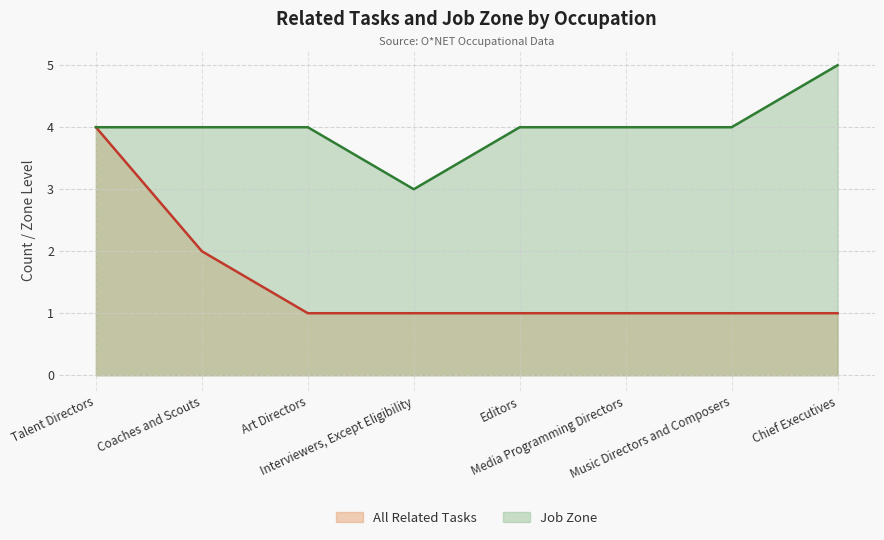

At how many categories does at least one series exceed 2?

8